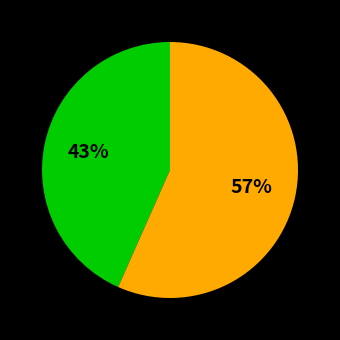

Is there a majority slice in this chart?

Yes